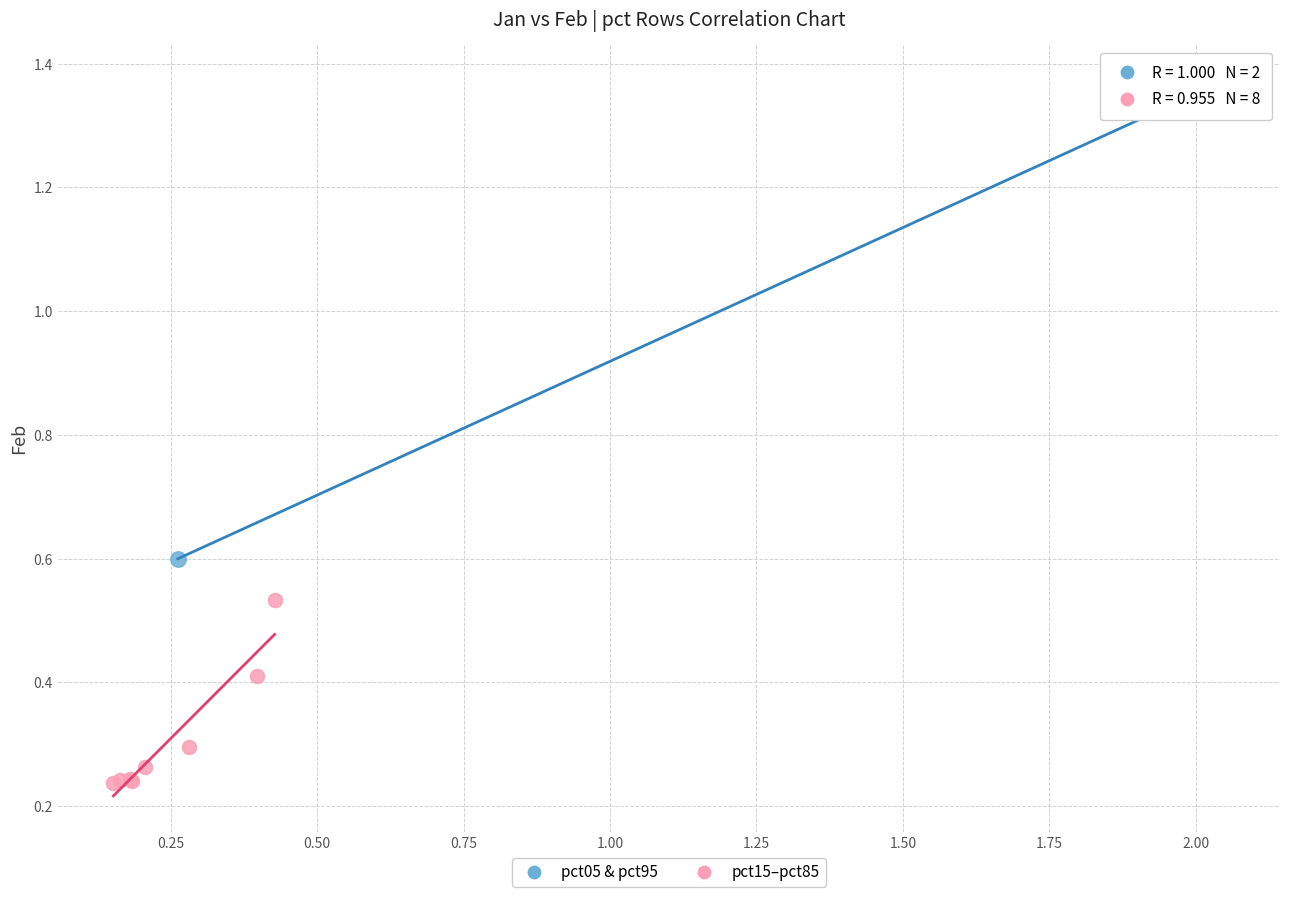

Which series reaches the minimum Y coordinate?

pct15–pct85